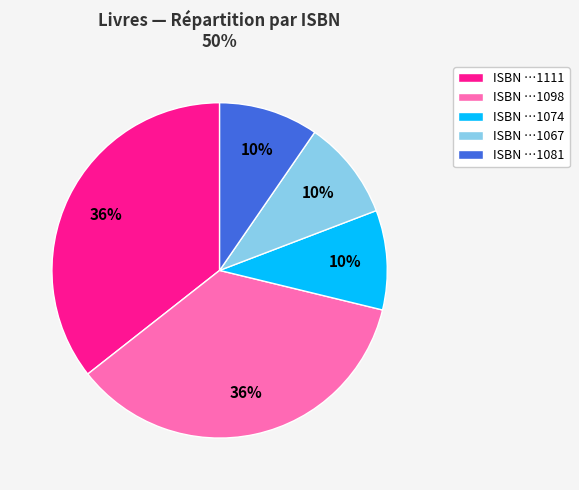

Does any single category account for the majority?

No